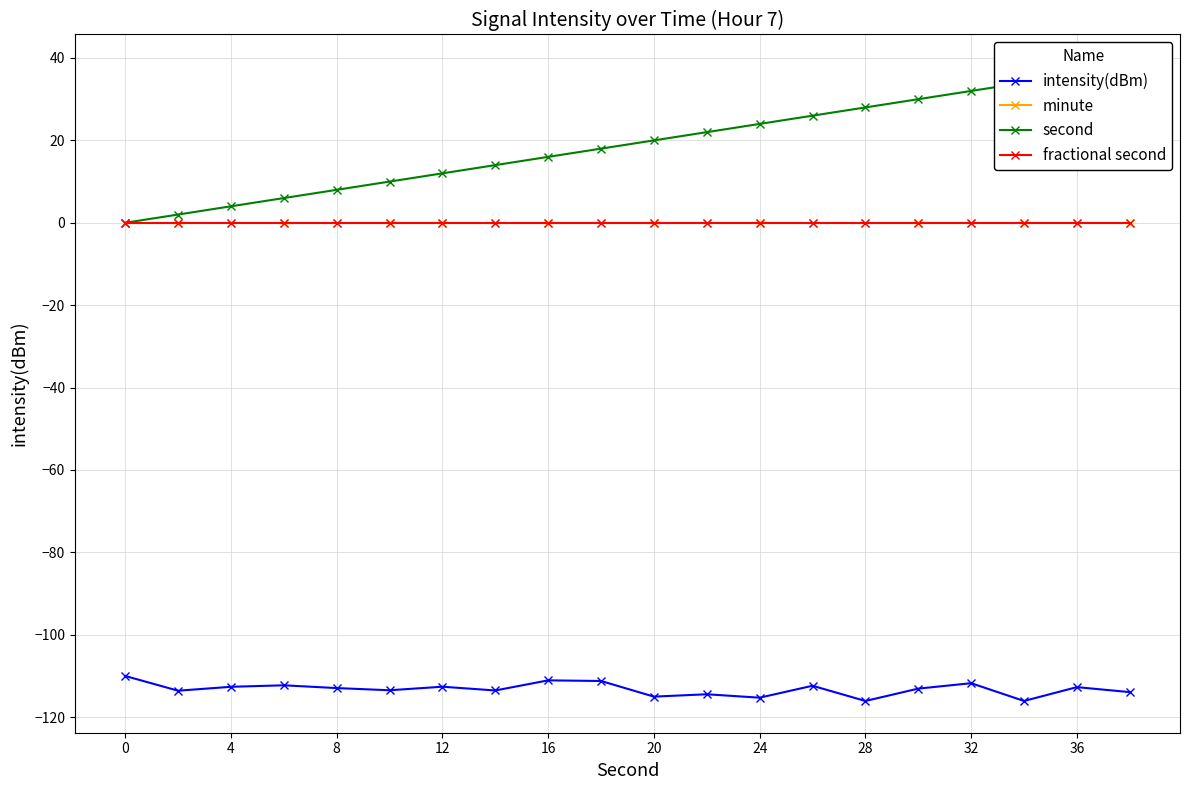

Which series has the largest total across all categories?

second